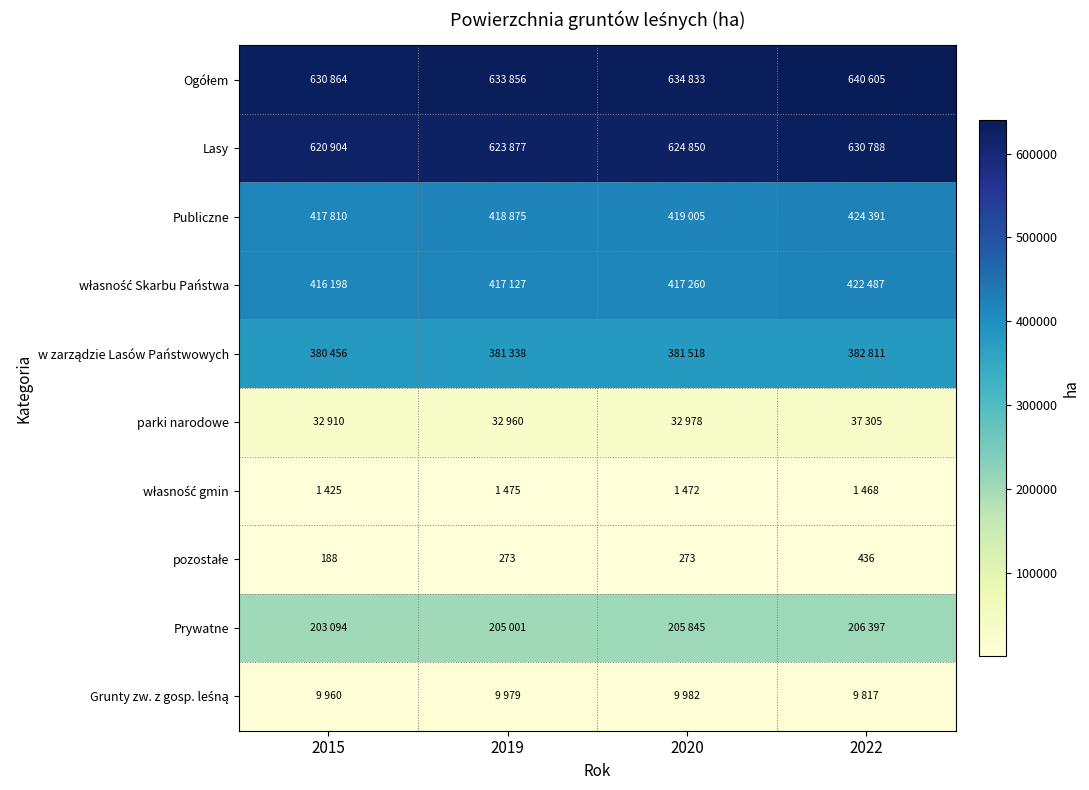

Where is własność gmin nearest to the value 1450?

2022